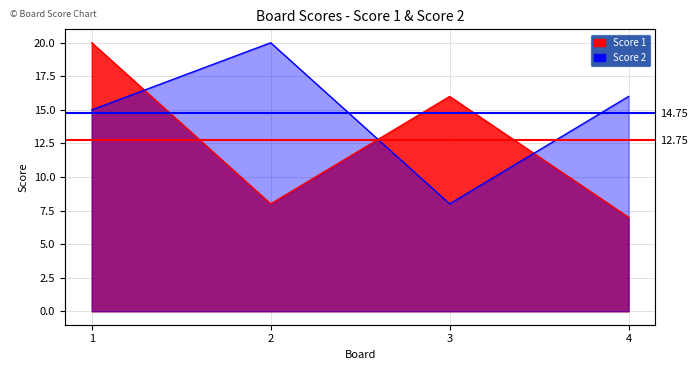

Does the chart display data point markers on the line(s)?

No